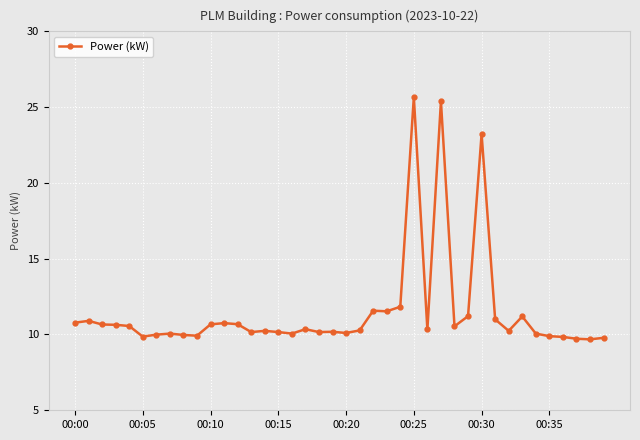

What is the sum of all values?

459.8